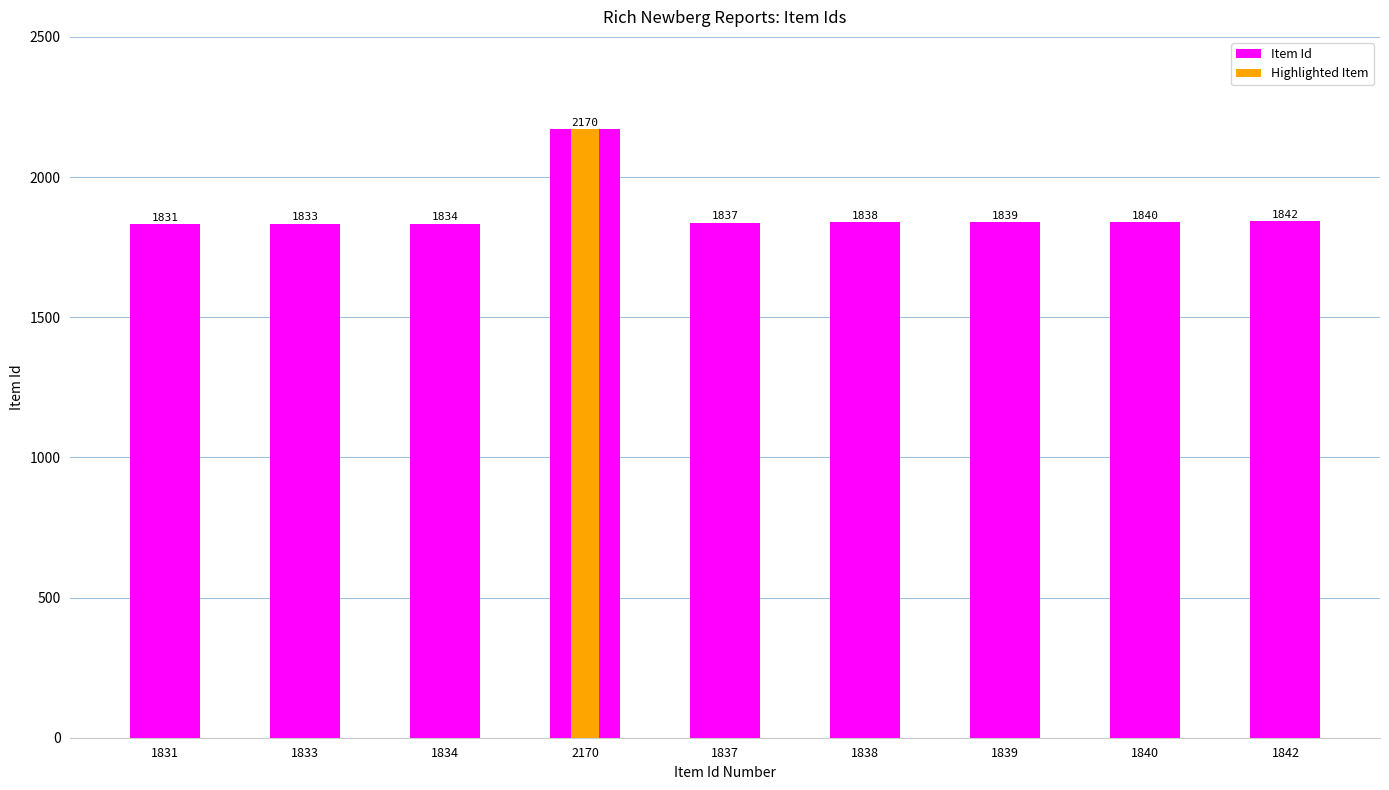

Reading right to left, extract all data points from this chart.

1842=1842	1840=1840	1839=1839	1838=1838	1837=1837	2170=2170	1834=1834	1833=1833	1831=1831